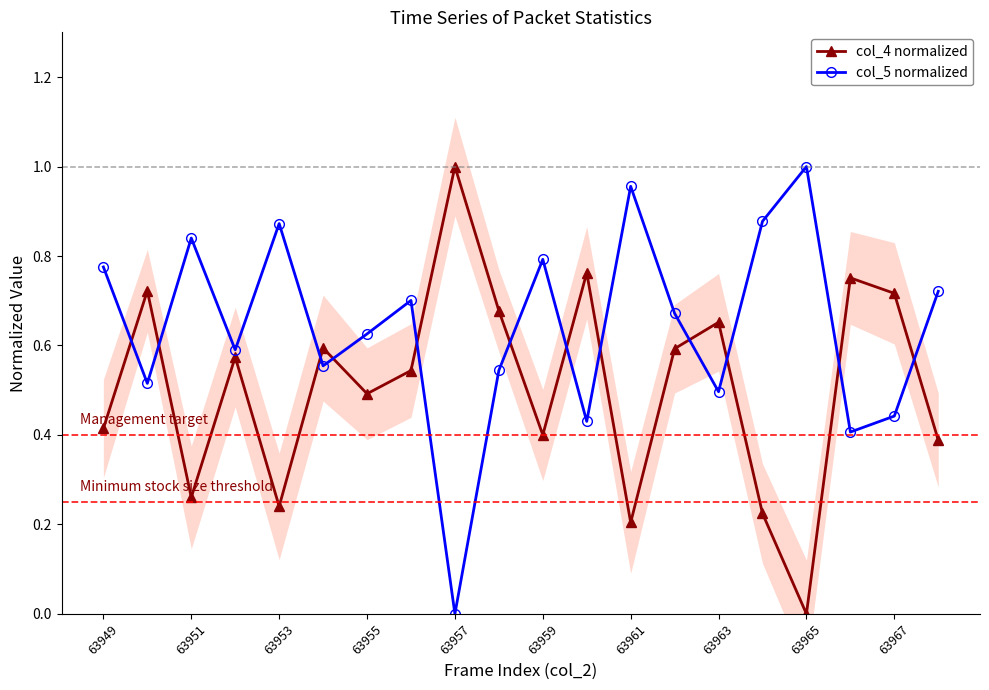

What is the difference between the second highest and minimum values in the col_4 normalized series?

0.8